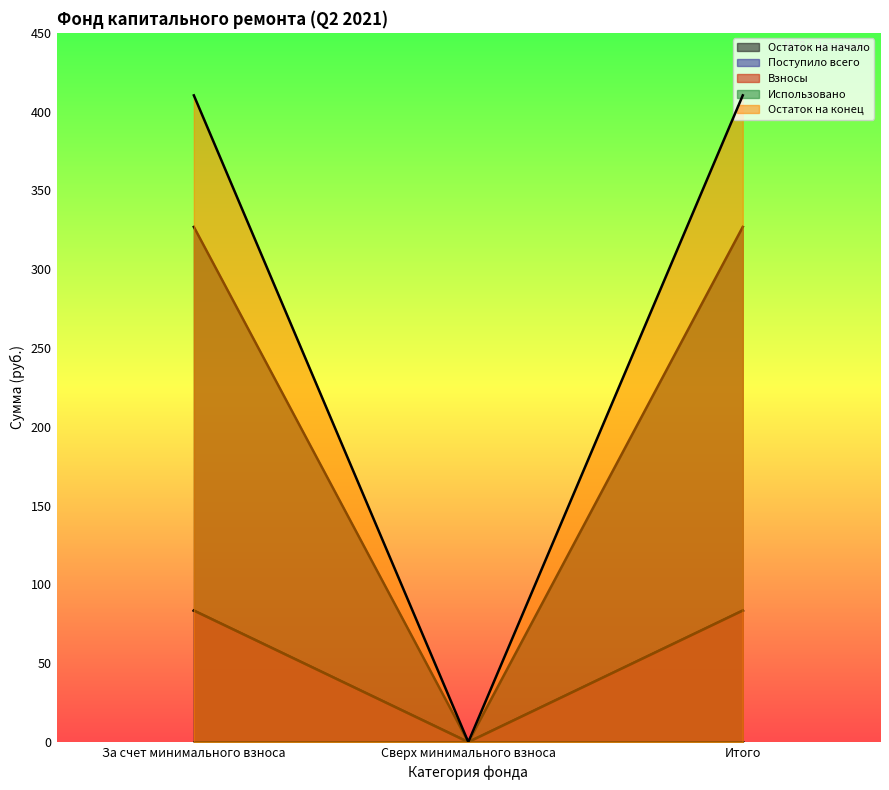

At how many categories does at least one series exceed 275?

2